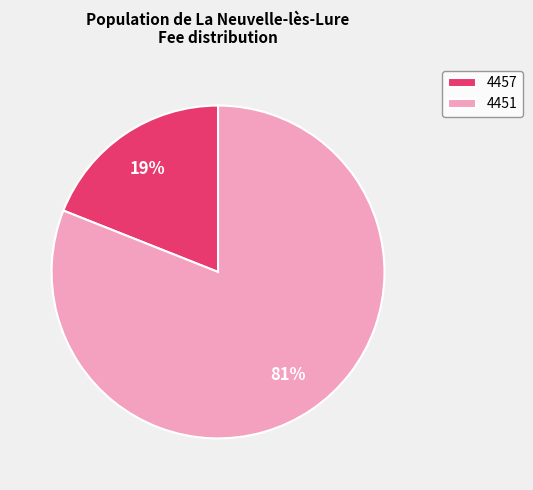

Do 4457 and 4451 together represent more than half of the pie?

Yes